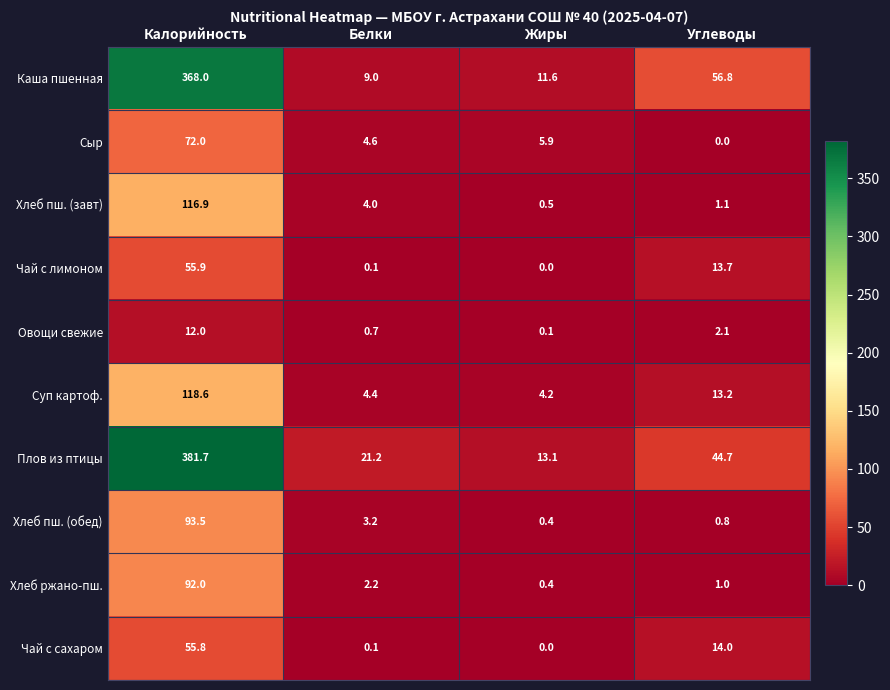

What is the difference between the Хлеб пш. (завт) values at Жиры and Калорийность?

116.4